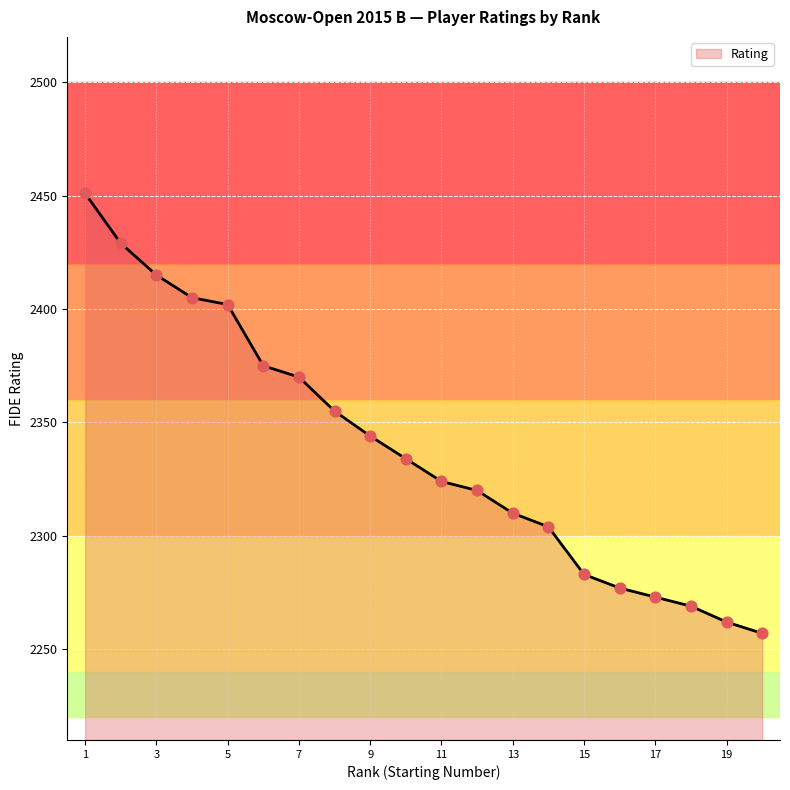

What is the difference between the maximum and minimum values?

194